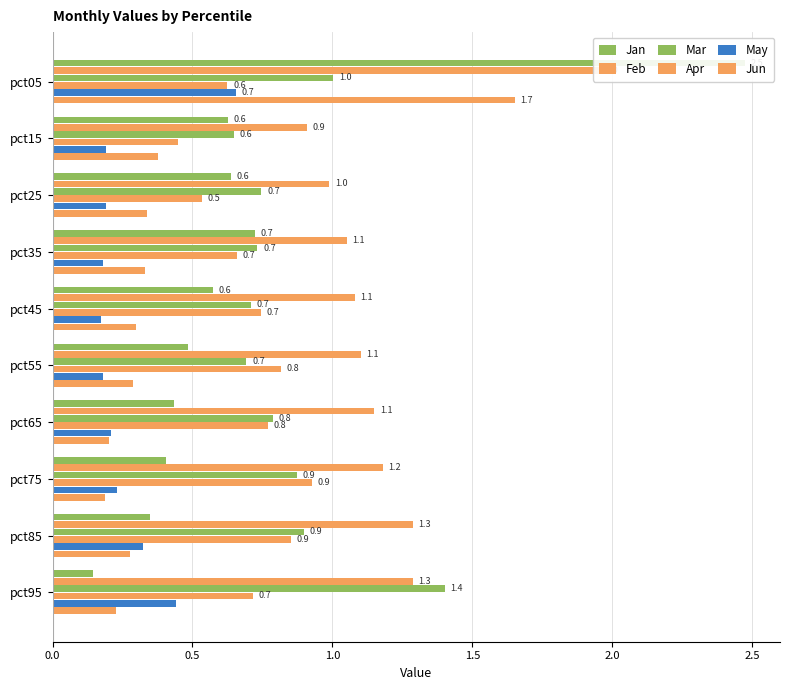

Reading left to right, what are all the values shown in this chart?

Jan: 2.5	0.6	0.6	0.7	0.6	0.5	0.4	0.4	0.3	0.1
Feb: 2.0	0.9	1.0	1.1	1.1	1.1	1.1	1.2	1.3	1.3
Mar: 1.0	0.6	0.7	0.7	0.7	0.7	0.8	0.9	0.9	1.4
Apr: 0.6	0.4	0.5	0.7	0.7	0.8	0.8	0.9	0.9	0.7
May: 0.7	0.2	0.2	0.2	0.2	0.2	0.2	0.2	0.3	0.4
Jun: 1.7	0.4	0.3	0.3	0.3	0.3	0.2	0.2	0.3	0.2